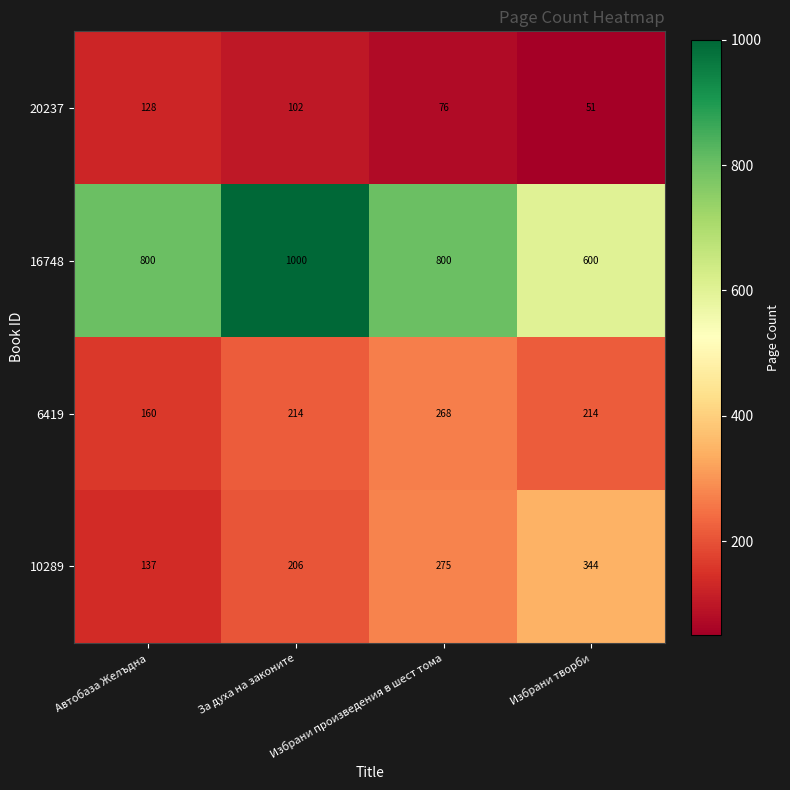

What is the difference between the maximum and minimum values in the 16748 series?

400